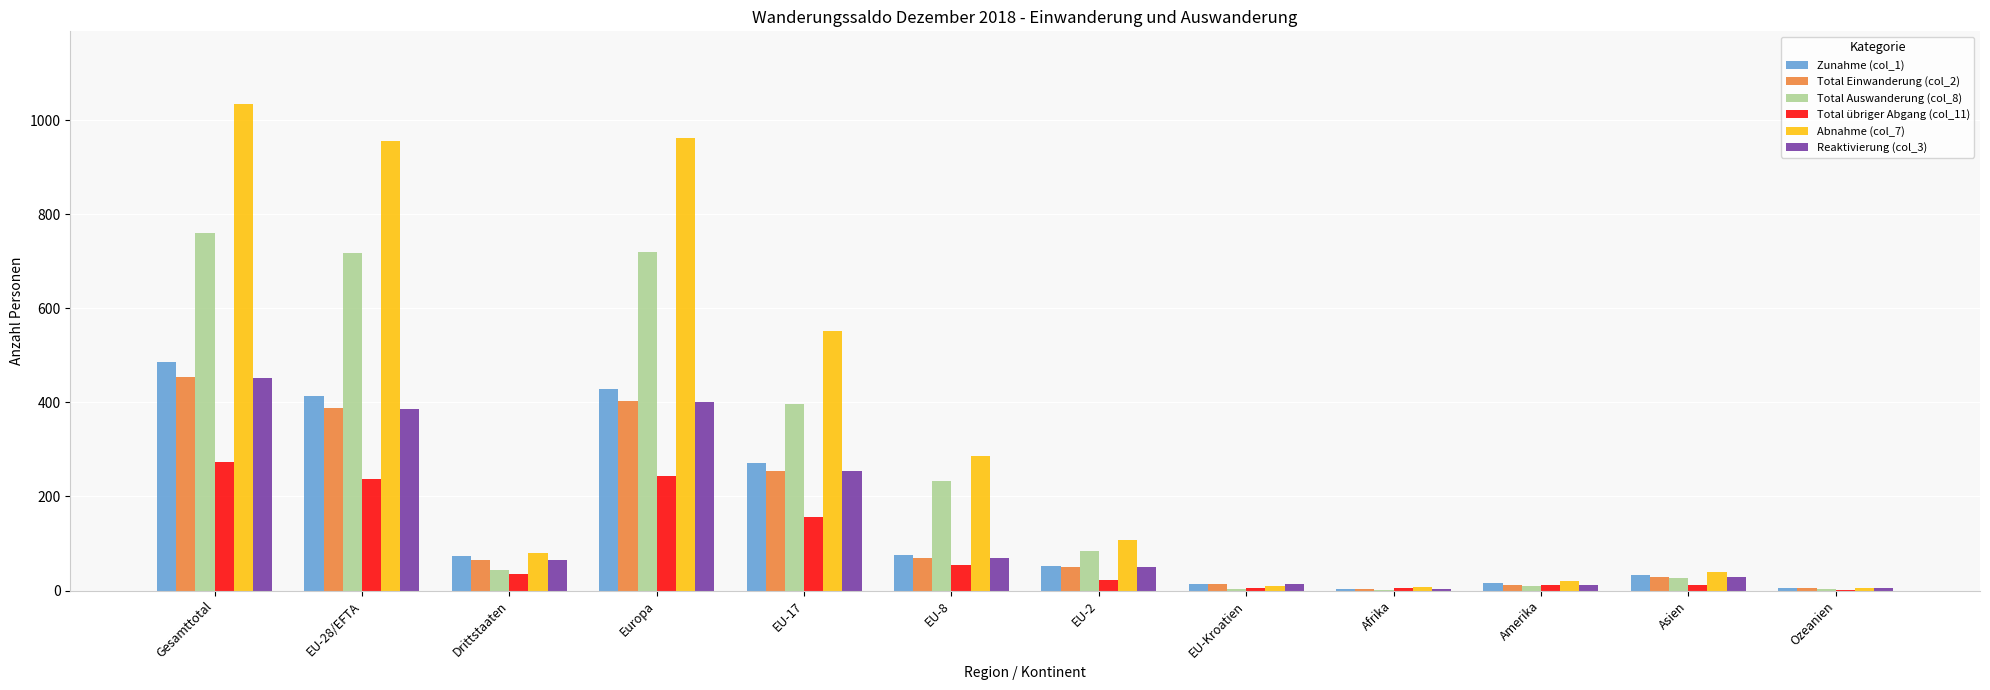

Which category has the highest value in the Abnahme (col_7) series?

Gesamttotal